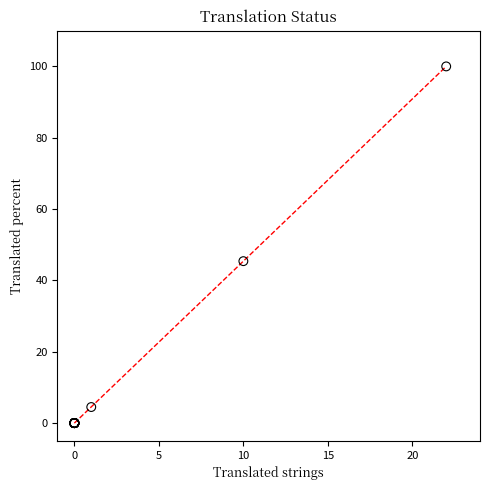

What Y value in the scatter plot is closest to 50?

45.4